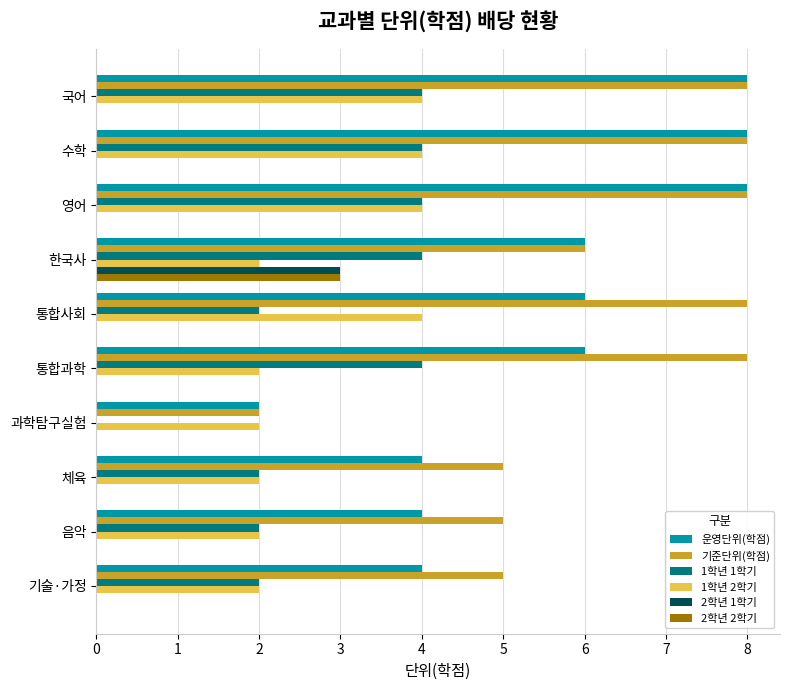

Is it true that 2학년 2학기 equals -2 at 수학?

False